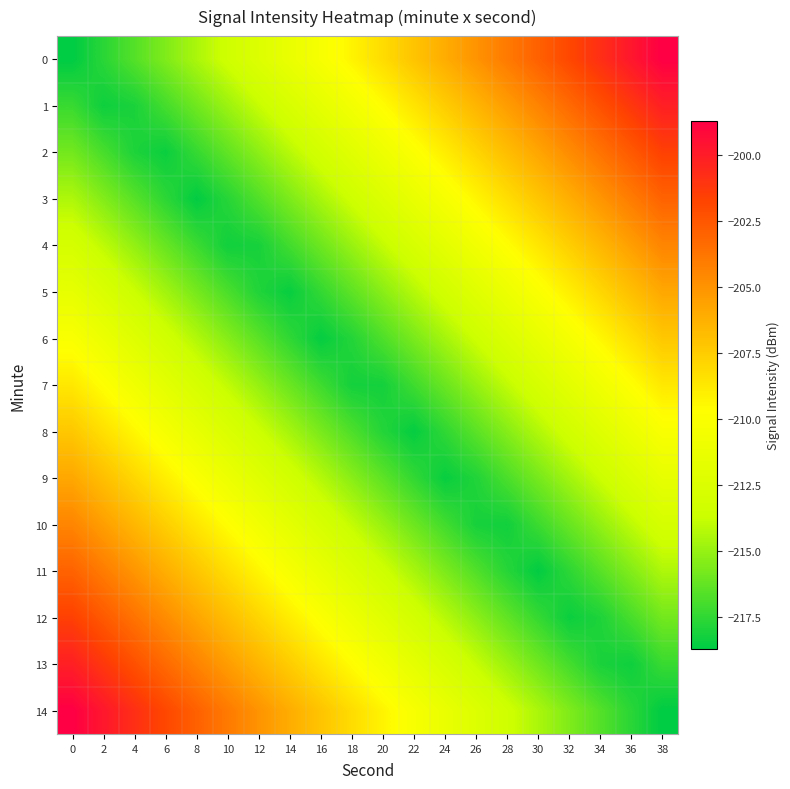

What is the total value across all series at 32?

-3167.9